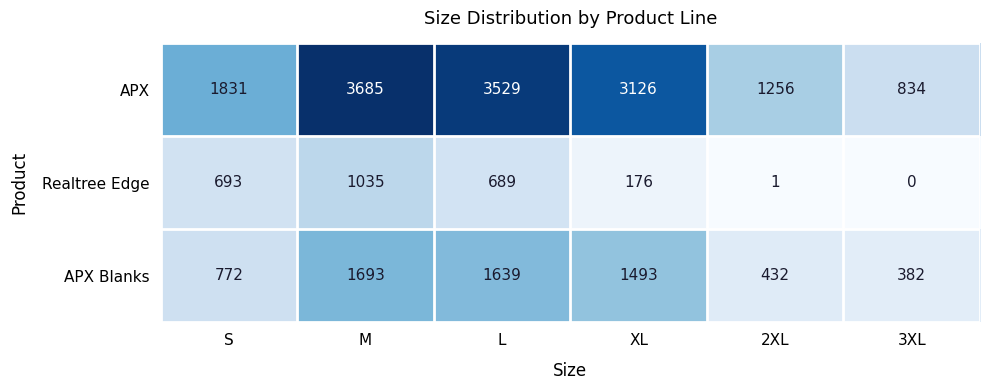

List the series in order of their overall mean, lowest first.

Realtree Edge, APX Blanks, APX